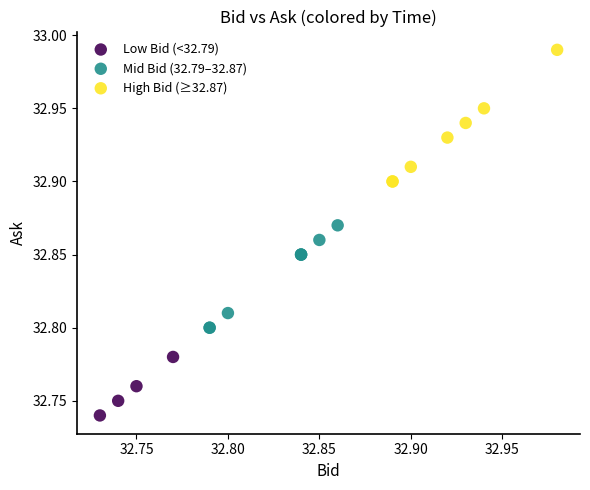

Which series contains the highest Y value?

High Bid (≥32.87)